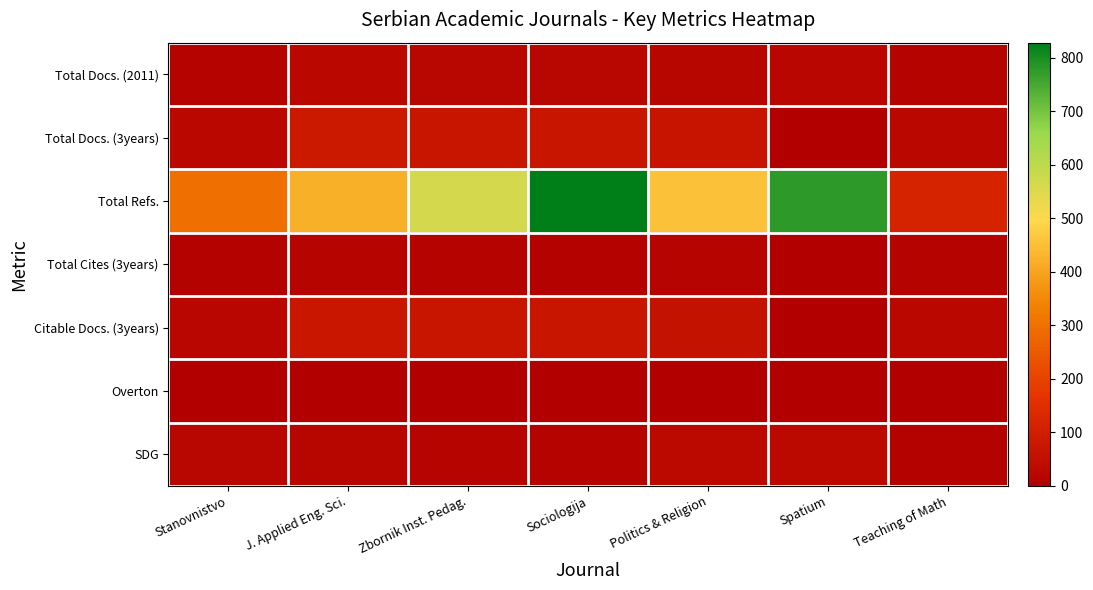

Which series changed the most between Zbornik Inst. Pedag. and Politics & Religion?

Total Refs.